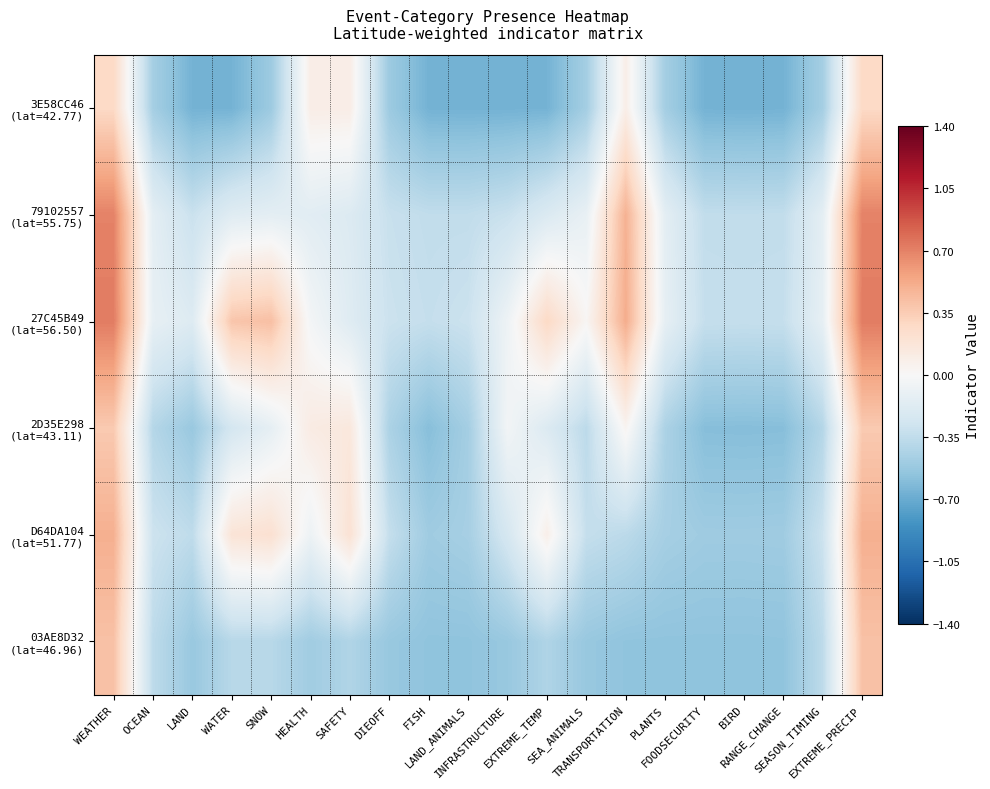

List the series in order of their peak value, highest first.

27C45B49 (lat=56.50), 79102557 (lat=55.75), D64DA104 (lat=51.77), 03AE8D32 (lat=46.96), 2D35E298 (lat=43.11), 3E58CC46 (lat=42.77)